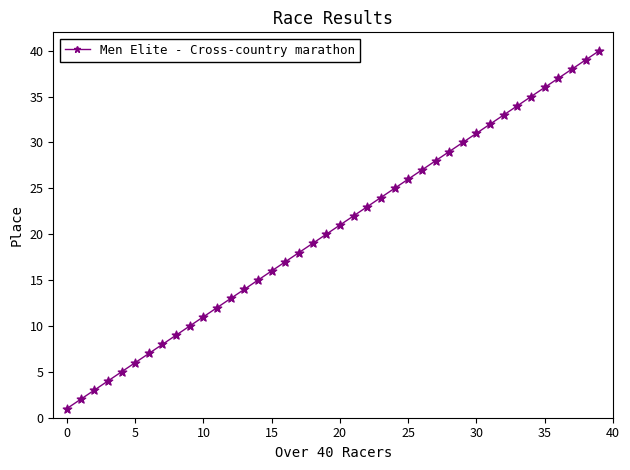

What is the difference between the maximum and minimum values?

39